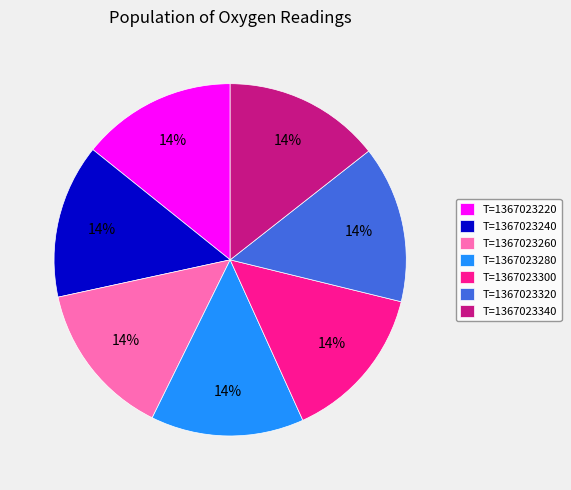

To the nearest percent, what portion does T=1367023280 represent?

14%